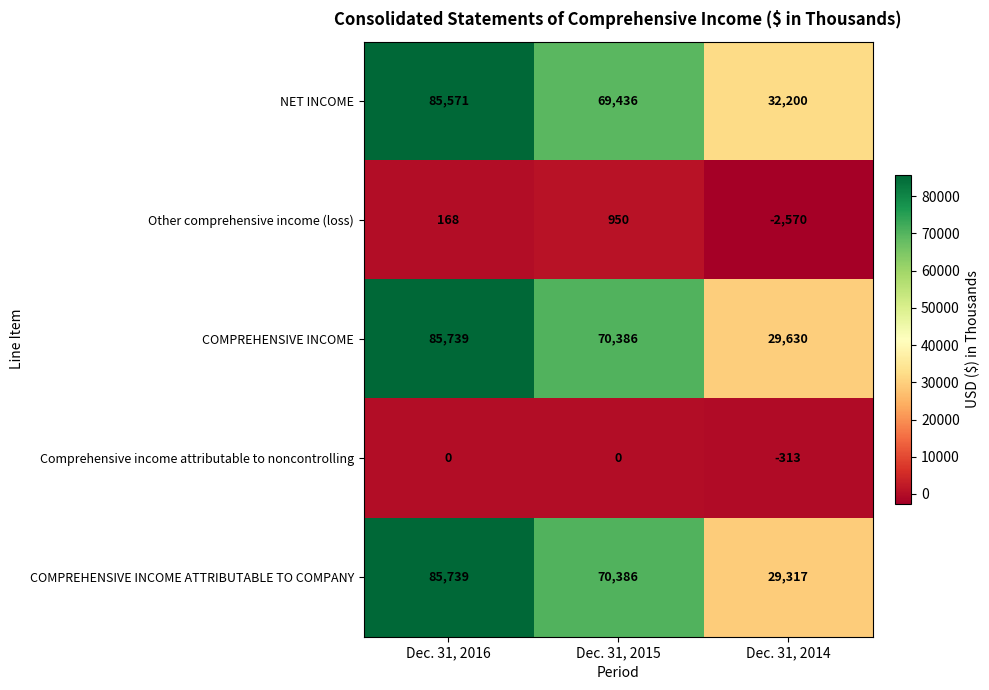

What is the greatest value displayed?

85739